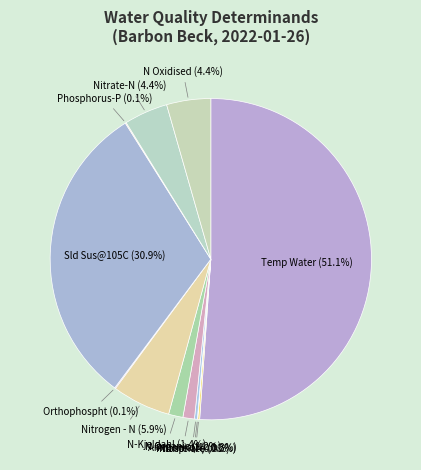

How much of the chart is everything except N Oxidised?

95.6%